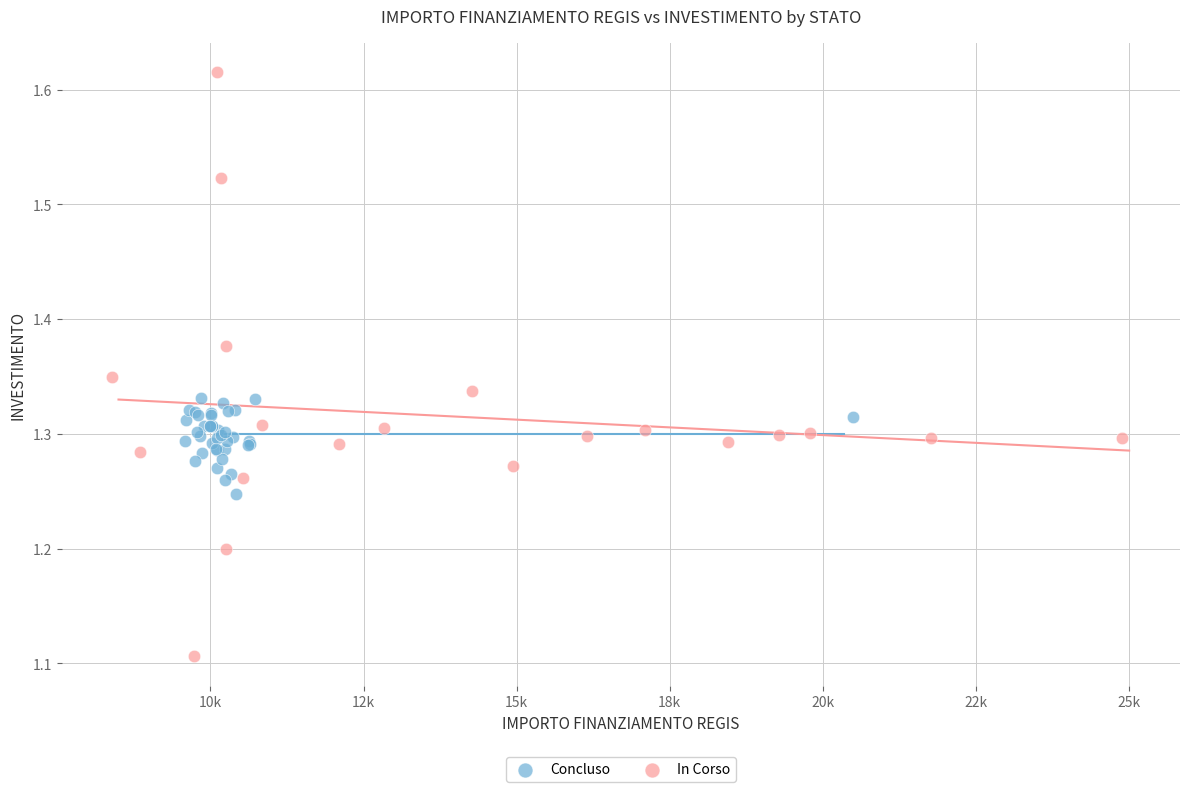

Which series contains the highest Y value?

In Corso